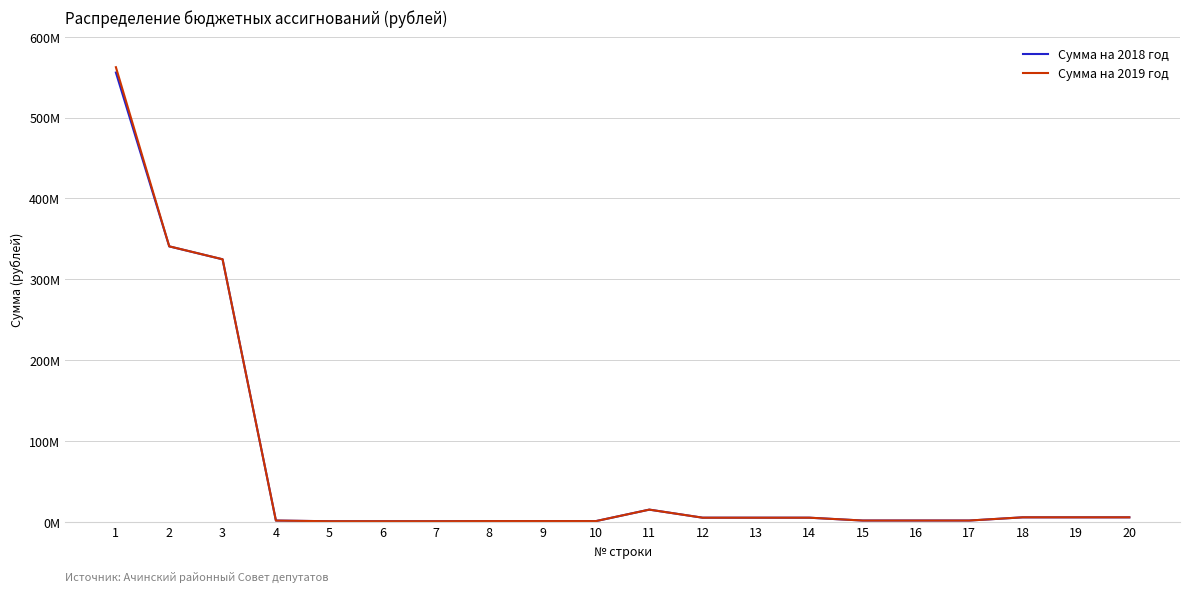

What is the total value across all series at 3?

649538300